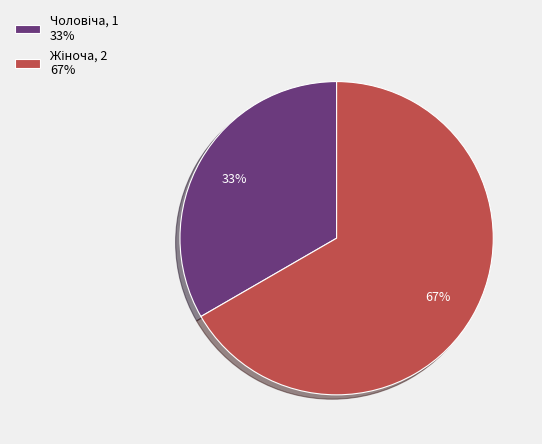

Is there a majority slice in this chart?

Yes